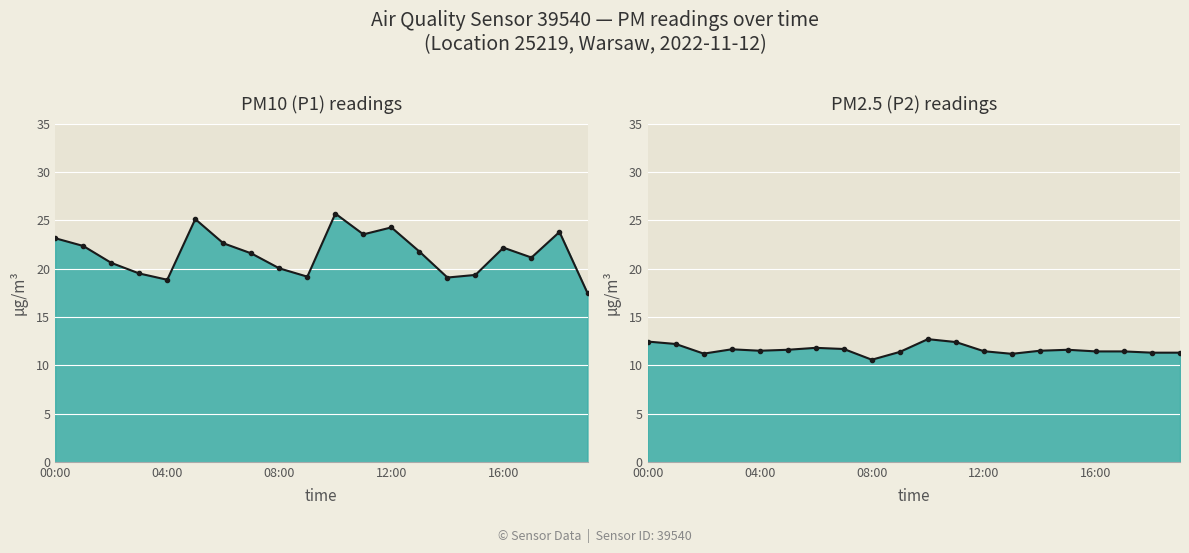

True or false: P1 line and P2 line cross at least once.

False